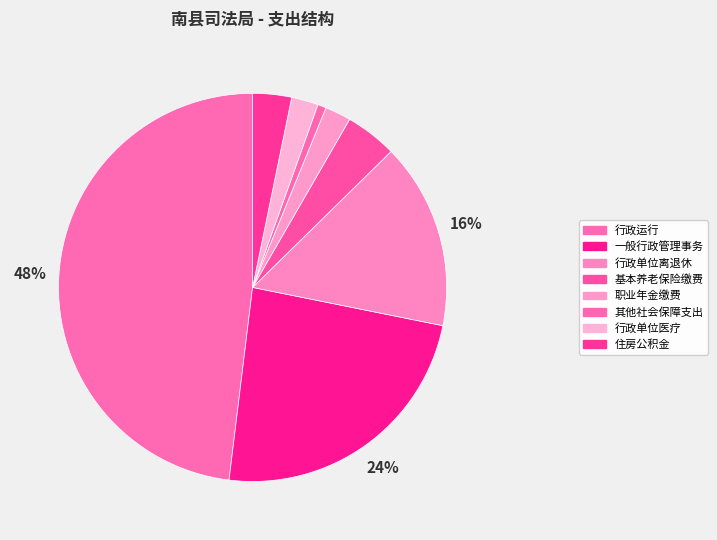

Is there a majority slice in this chart?

No